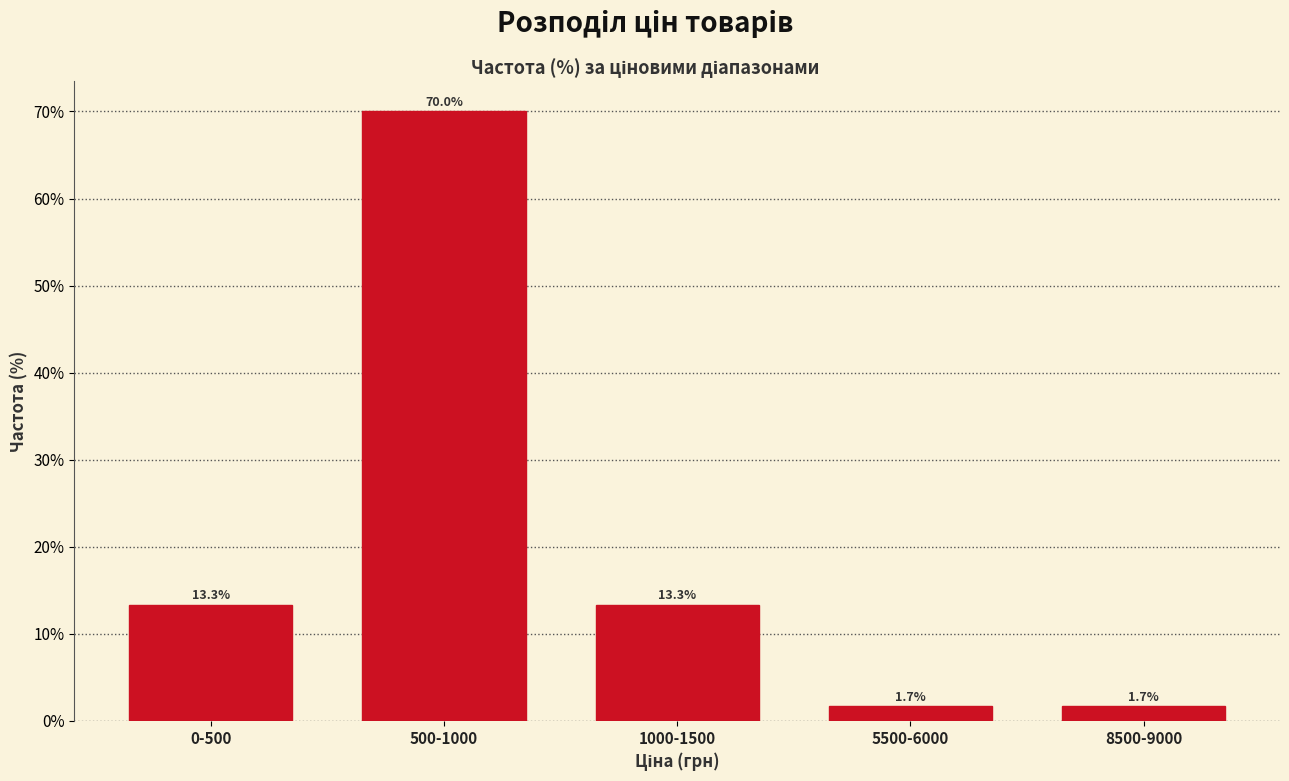

Reading left to right, transcribe all the data shown in this chart.

0-500=13.3	500-1000=70.0	1000-1500=13.3	5500-6000=1.7	8500-9000=1.7